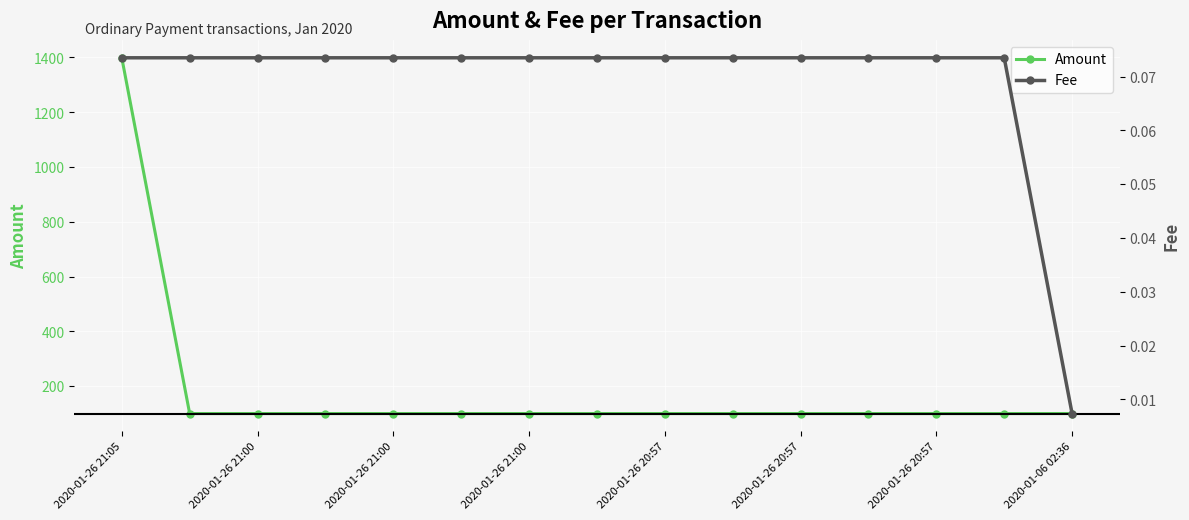

True or false: Fee and Amount intersect in this chart.

False